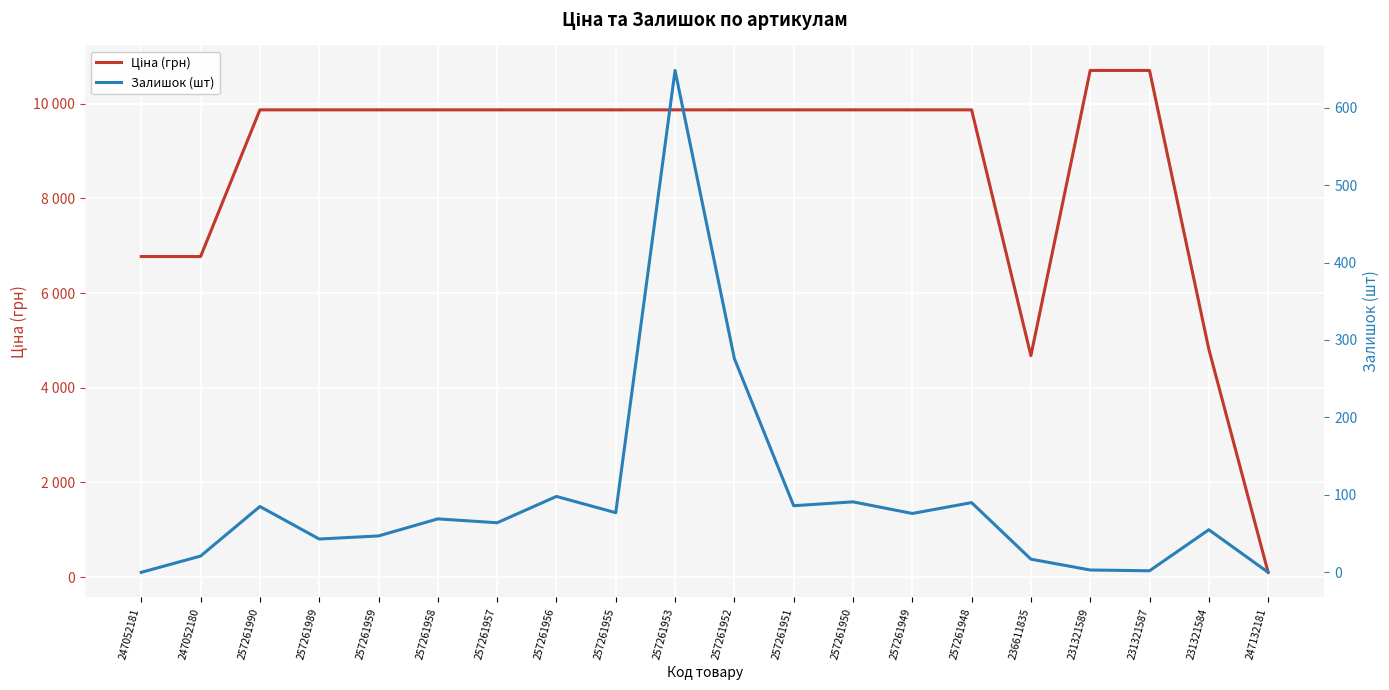

What is the difference between the maximum and second lowest values in the Залишок (шт) series?

648.0